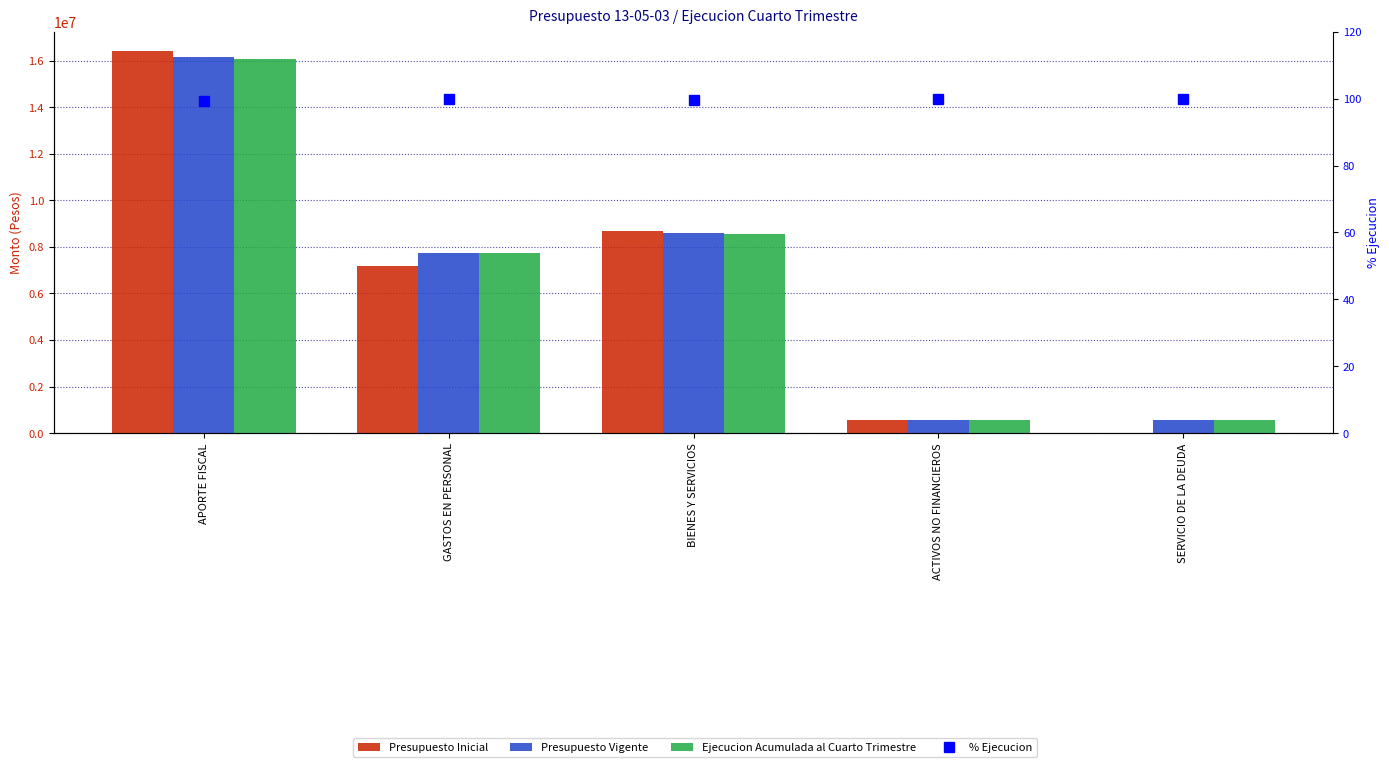

What is the label of the 2nd bar from the right?

ACTIVOS NO FINANCIEROS